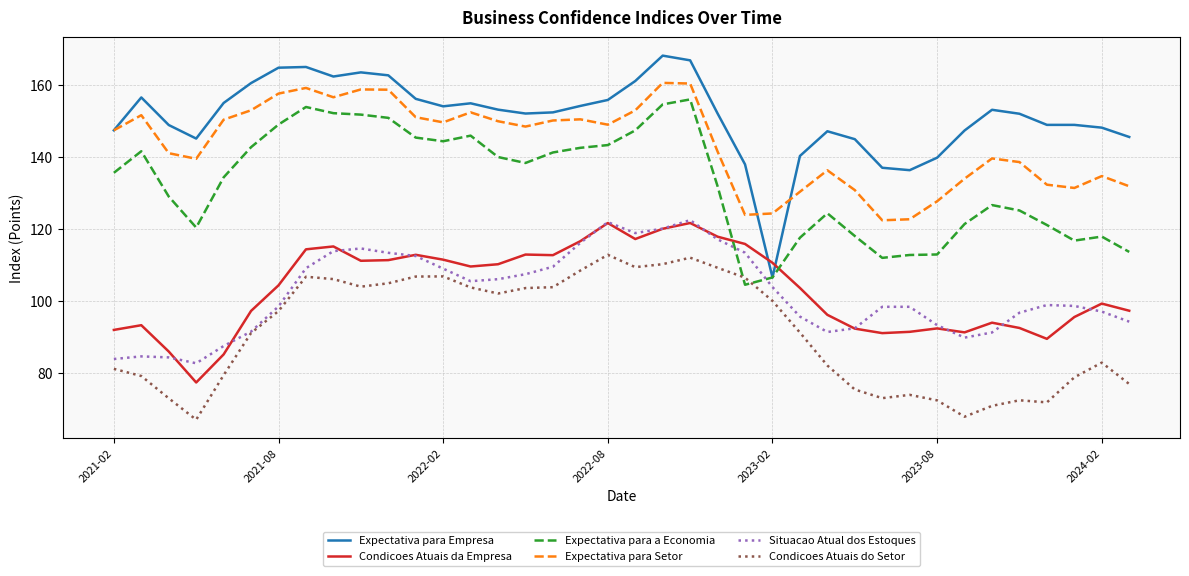

Which series has the widest spread of values?

Expectativa para Empresa